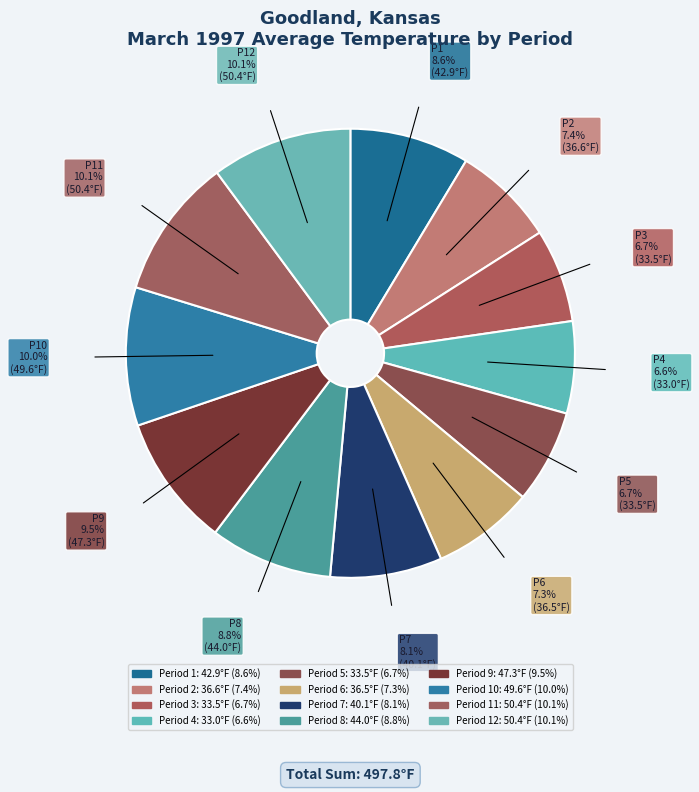

How many slices are in this pie chart?

12